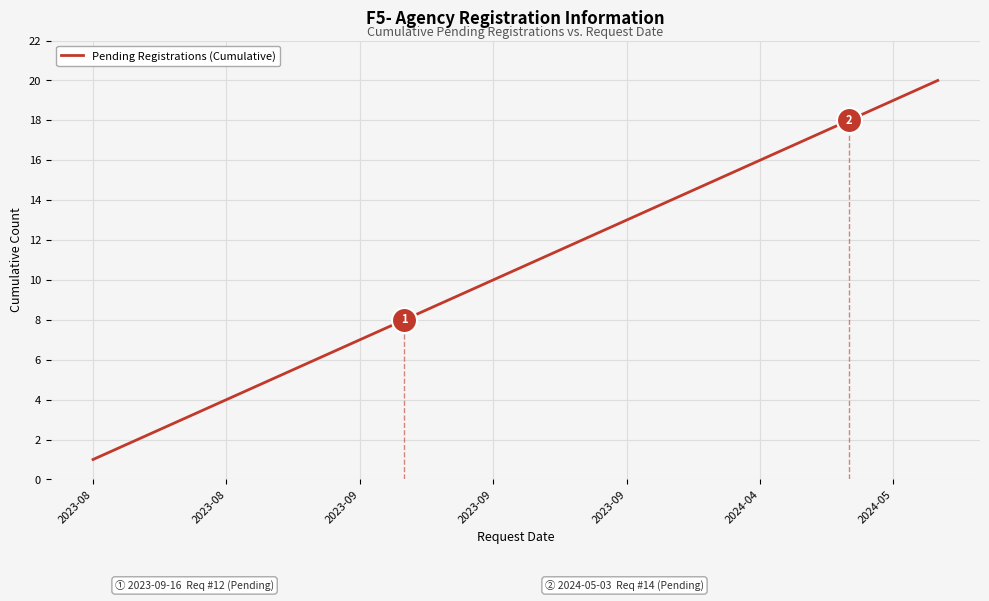

What is the maximum value shown in the chart?

20